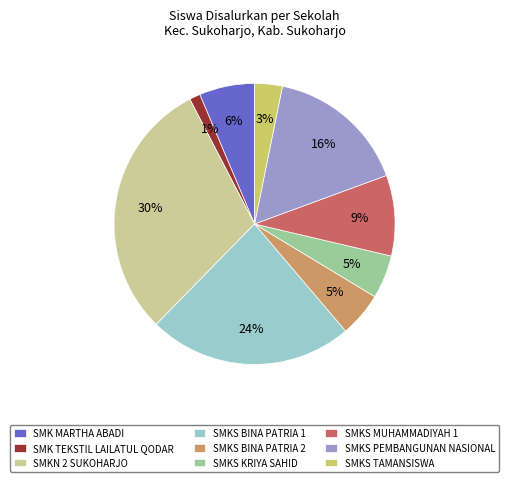

To the nearest percent, what is the difference between the largest and smallest slice percentages?

29%